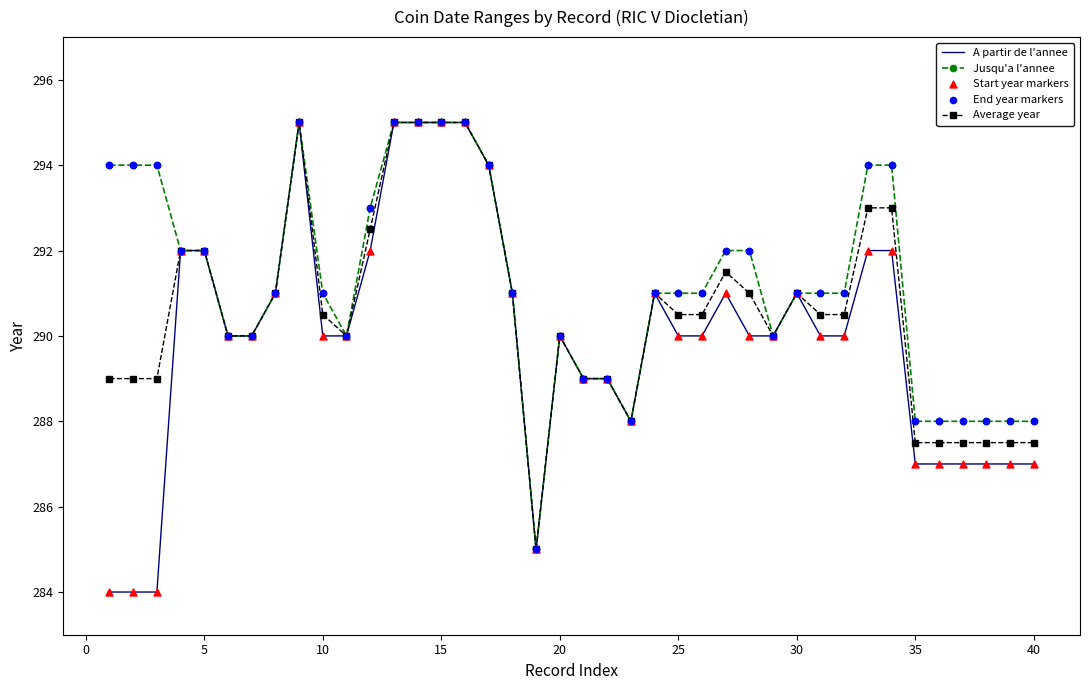

Which series has the widest spread of values?

A partir de l'annee